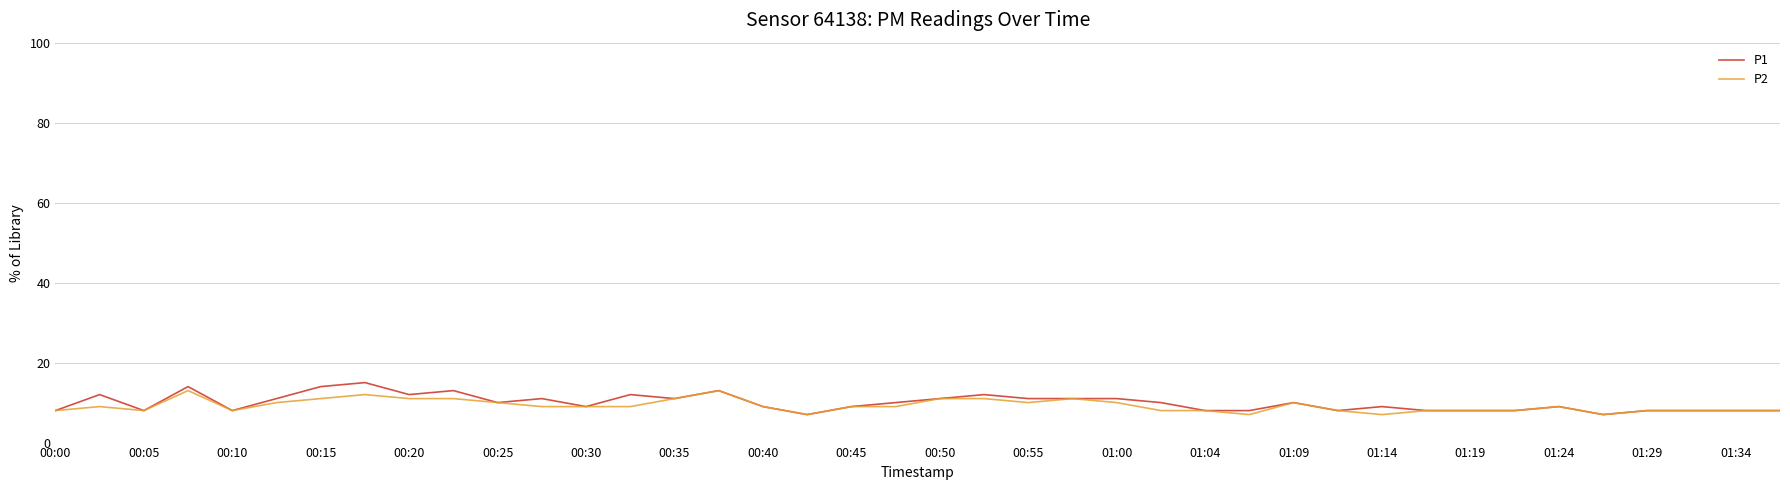

What is the lowest value of the P1 series?

7